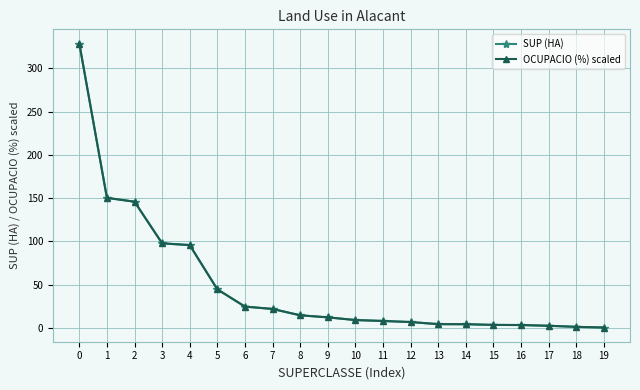

Does the chart have visible grid lines?

Yes